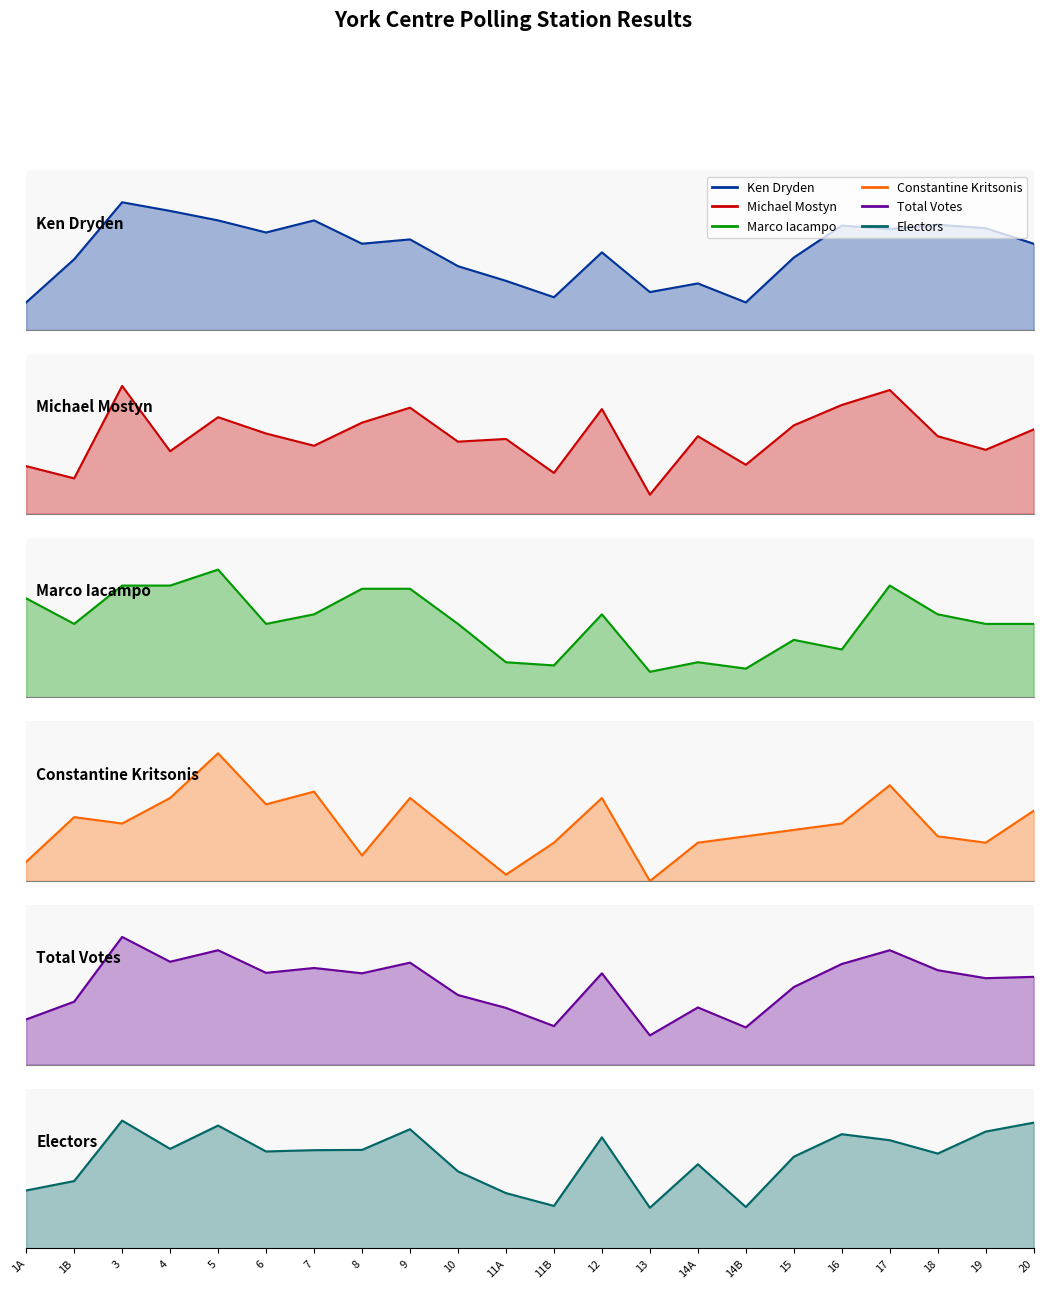

Does the chart display data point markers on the line(s)?

No